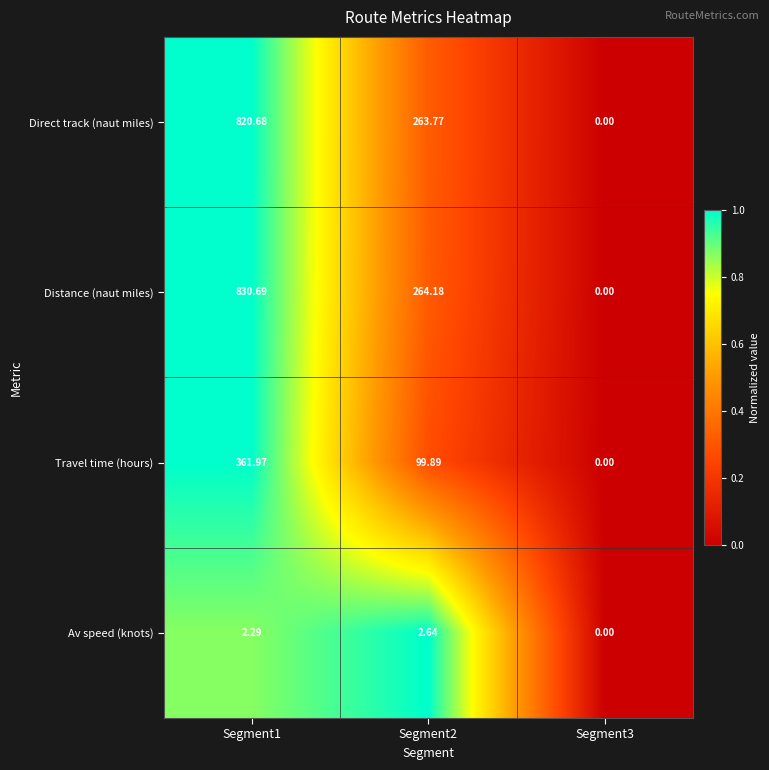

What is the maximum value shown in the chart?

830.7